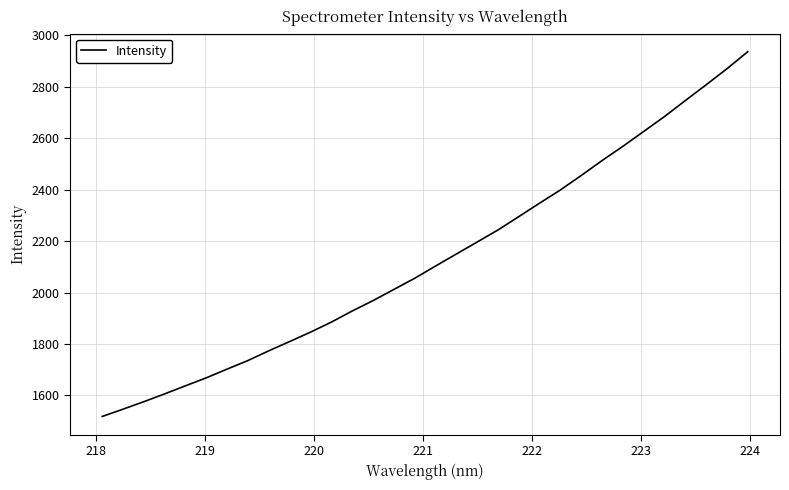

What is the minimum value shown in the chart?

1518.3